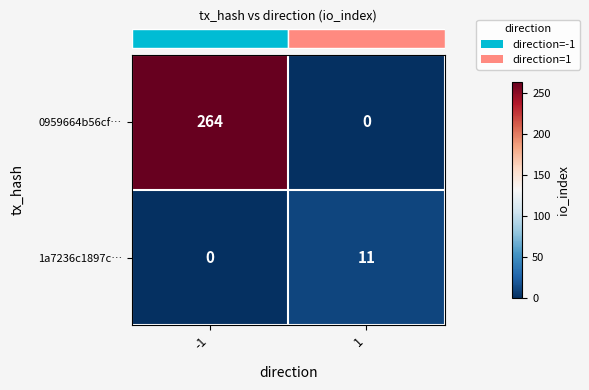

What is the greatest value displayed?

264